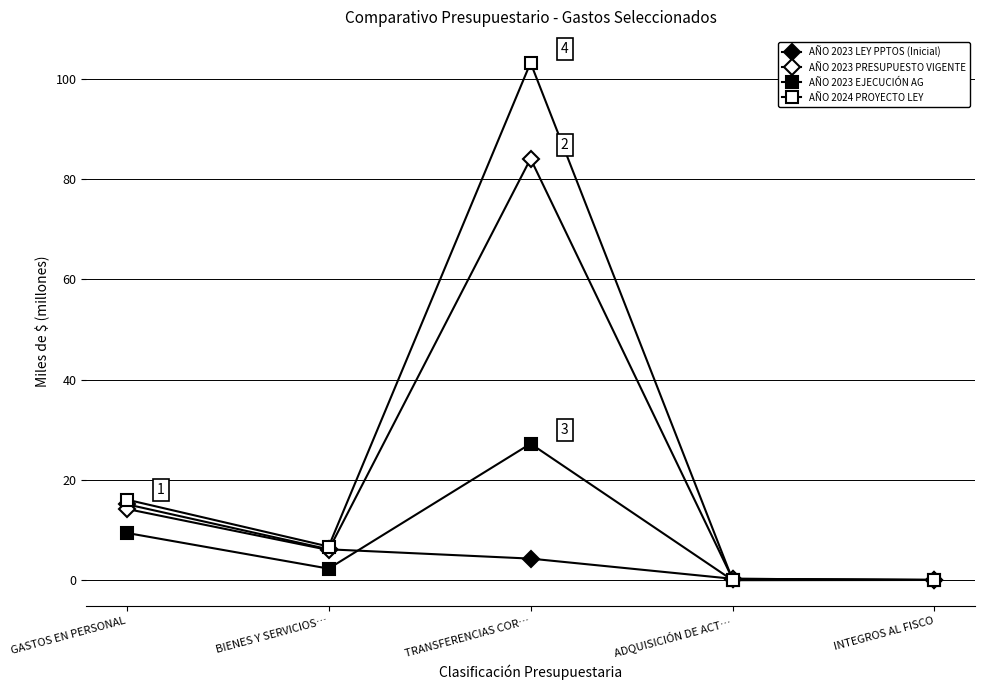

At which category does AÑO 2023 PRESUPUESTO VIGENTE reach its first local peak?

TRANSFERENCIAS COR…